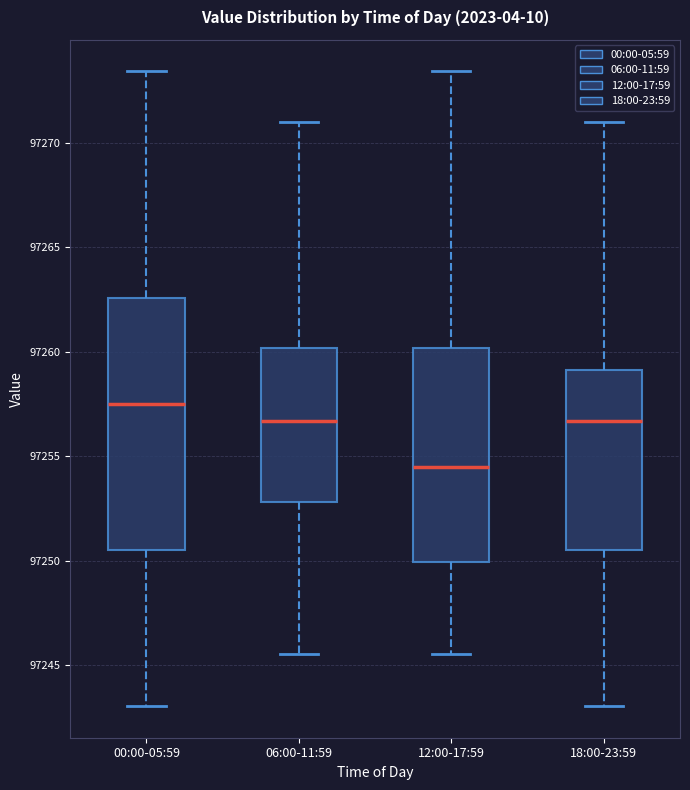

Reading left to right, transcribe this box plot: for each box, give where its median line is, the range the box spans, and where its two whiskers end, as read against the y-axis. The values are not printed on the chart, so give them approximately, as read against the axis.

00:00-05:59: median 97257.5, box 97250.5 to 97262.5, whiskers 97243.0 to 97273.5
06:00-11:59: median 97256.5, box 97253.0 to 97260.0, whiskers 97245.5 to 97271.0
12:00-17:59: median 97254.5, box 97250.0 to 97260.0, whiskers 97245.5 to 97273.5
18:00-23:59: median 97256.5, box 97250.5 to 97259.0, whiskers 97243.0 to 97271.0